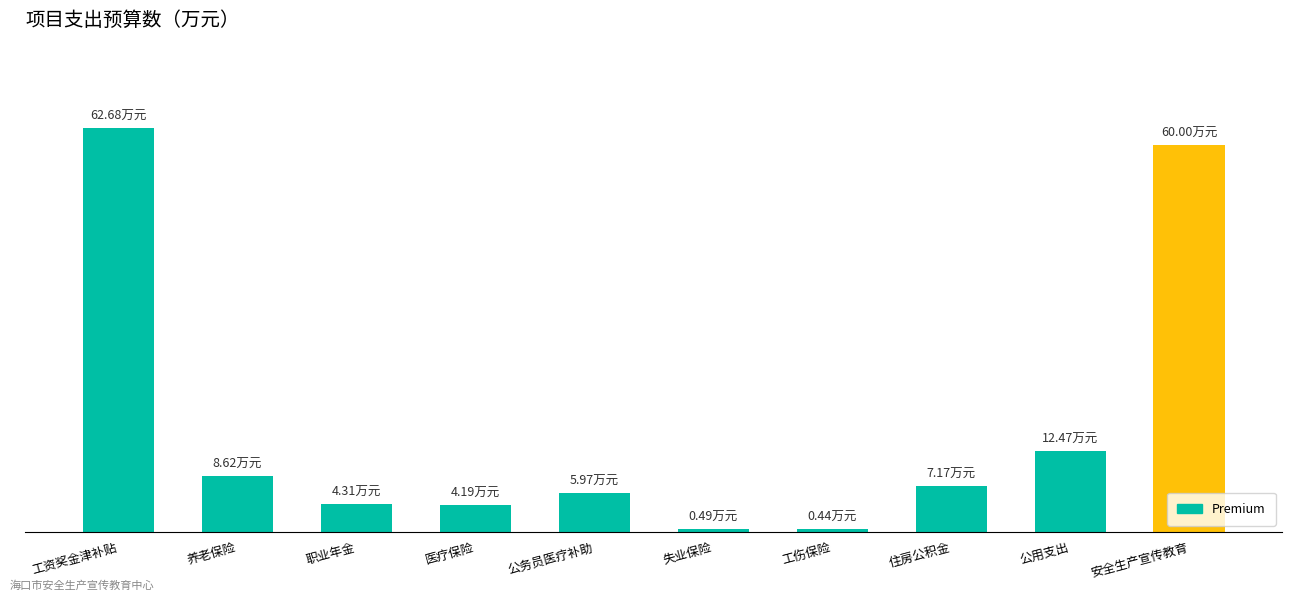

Rank the categories by value from lowest to highest.

工伤保险, 失业保险, 医疗保险, 职业年金, 公务员医疗补助, 住房公积金, 养老保险, 公用支出, 安全生产宣传教育, 工资奖金津补贴